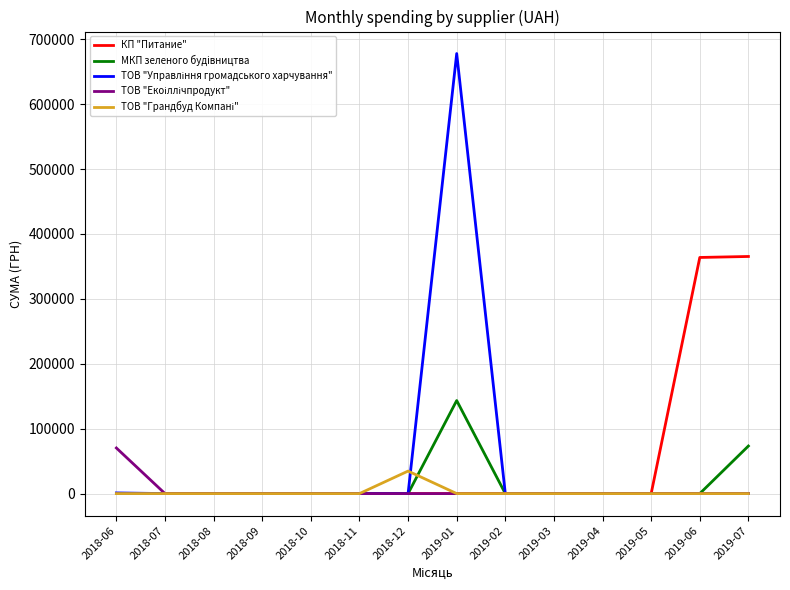

In МКП зеленого будiвництва, how many points are higher than both neighbors (excluding endpoints)?

1